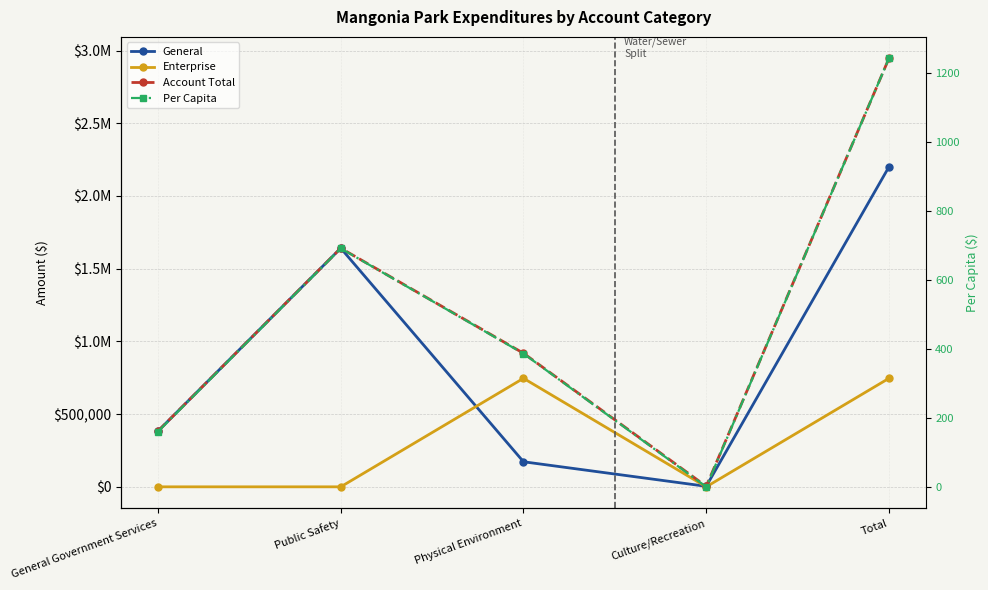

Between General Government Services and Public Safety, which is larger?

Public Safety